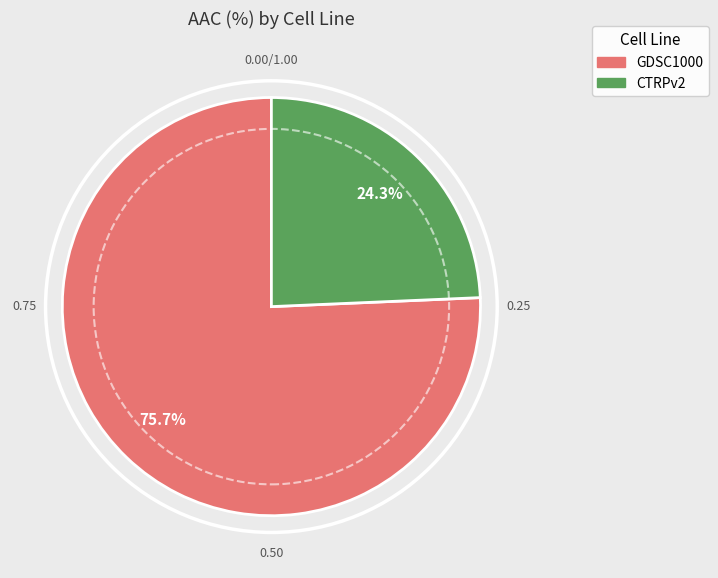

Approximately how many times larger is the value at CTRPv2 compared to GDSC1000?

0.3